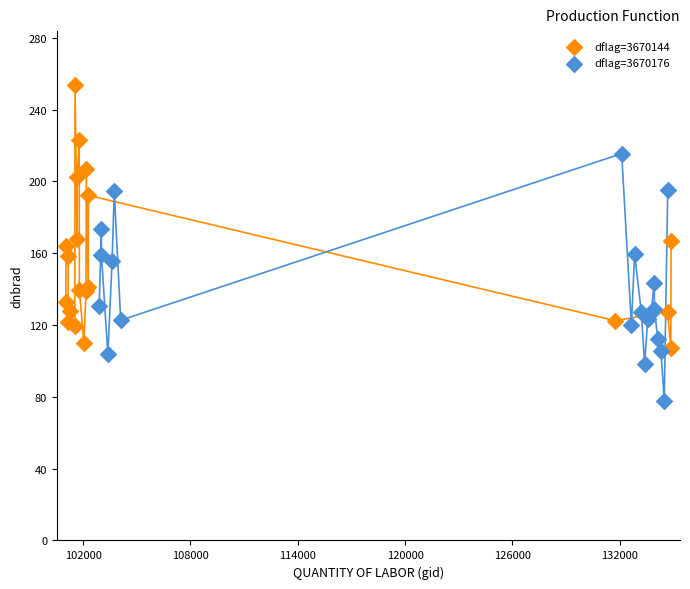

Which series reaches the maximum Y coordinate?

dflag=3670144